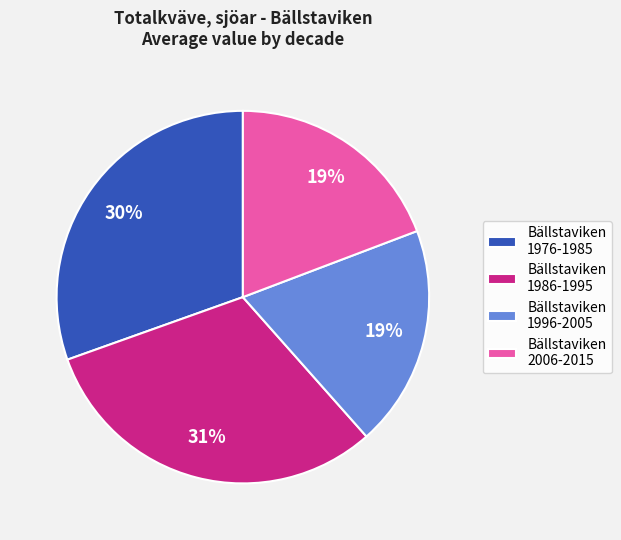

What is the largest slice in the pie chart?

Bällstaviken 1986-1995